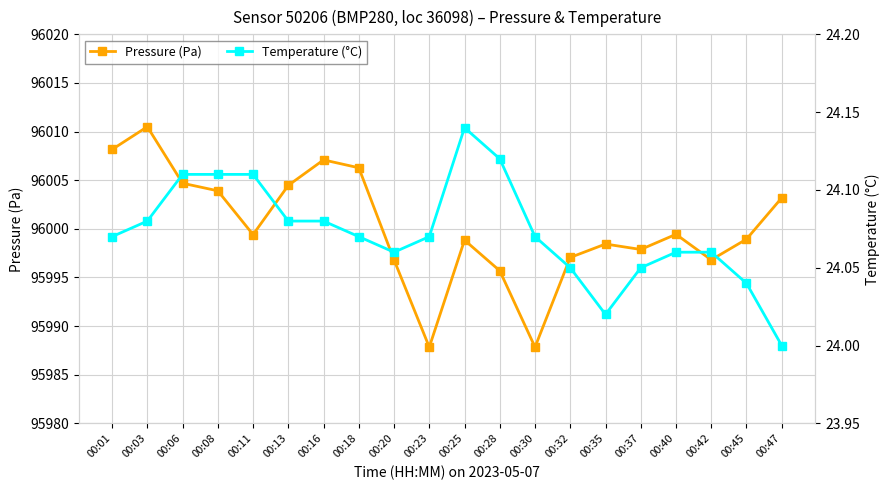

The Pressure (Pa) series shows 125296.3 at 00:42. True or false?

False